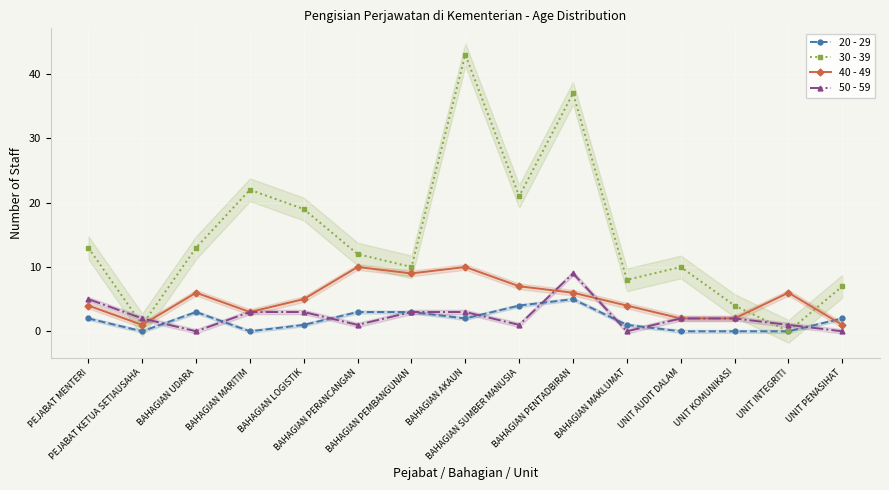

Rank the series by their maximum value, from lowest to highest.

20 - 29, 50 - 59, 40 - 49, 30 - 39